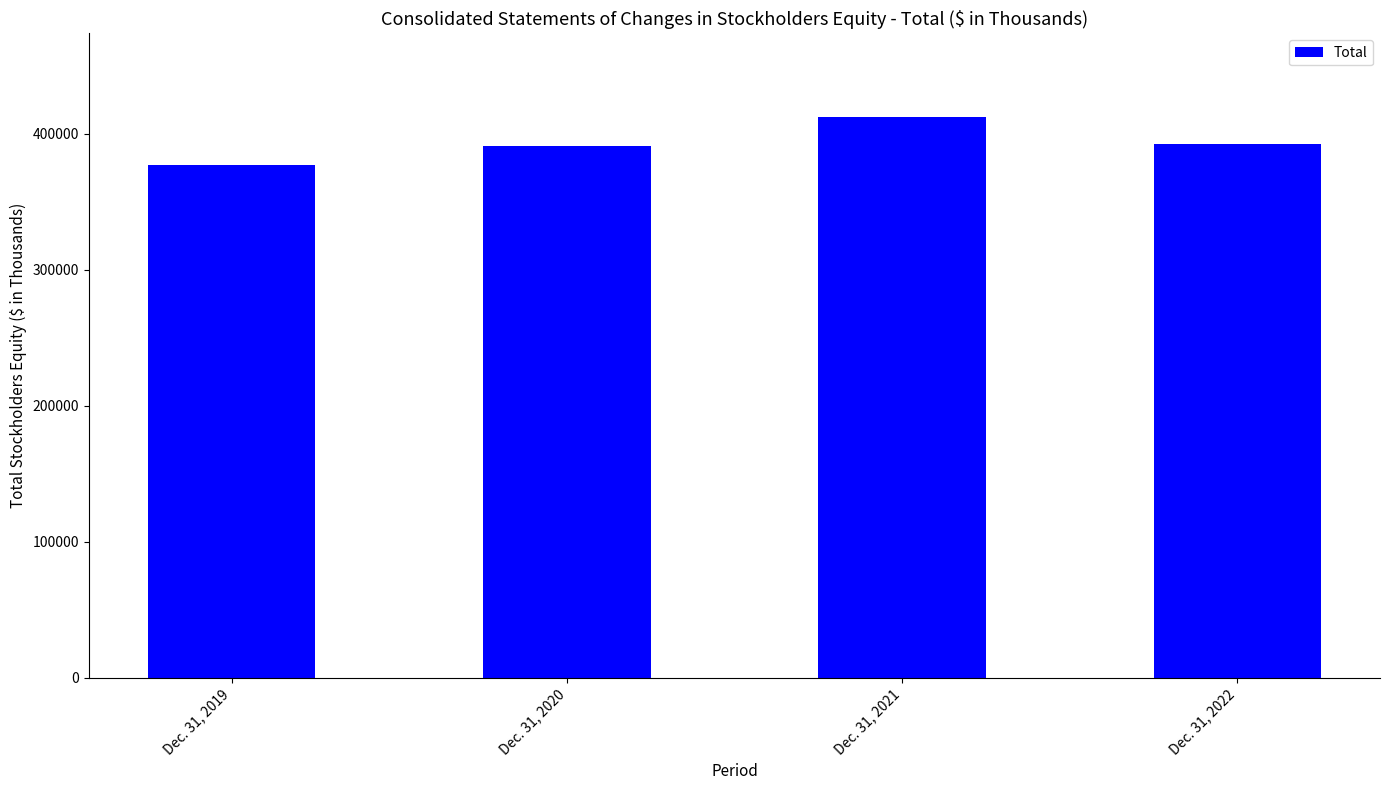

At which label does the data first exceed 392342?

Dec. 31, 2021